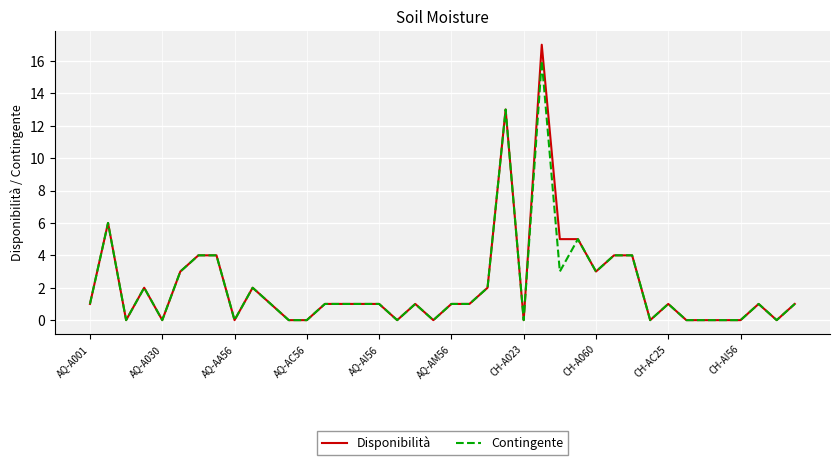

Which series has the largest range (max minus min)?

Disponibilità